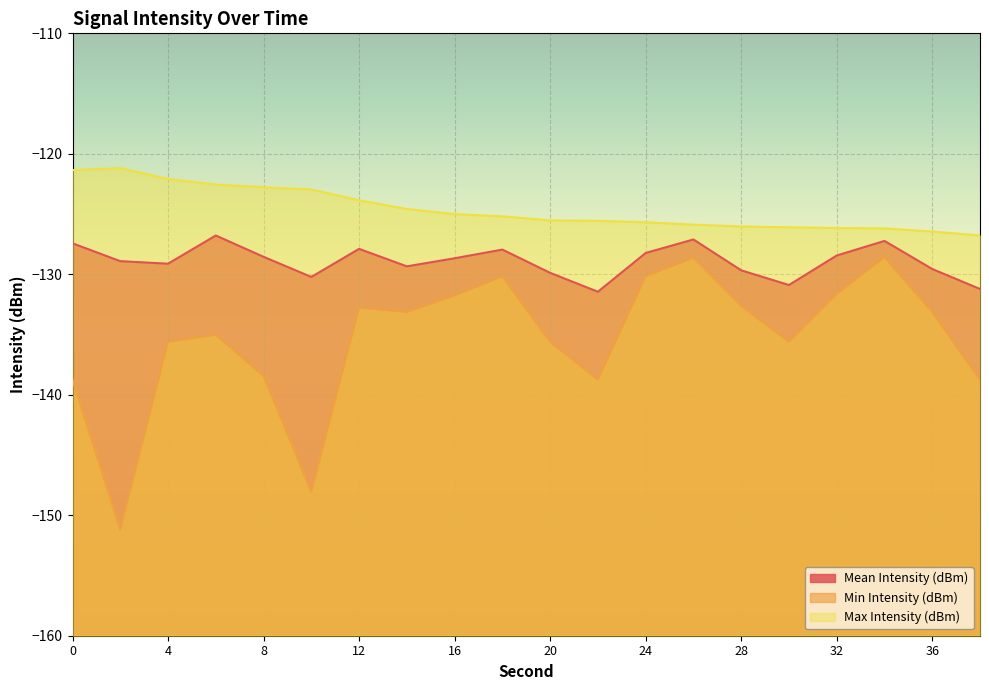

Between 6 and 2, which is larger?

6